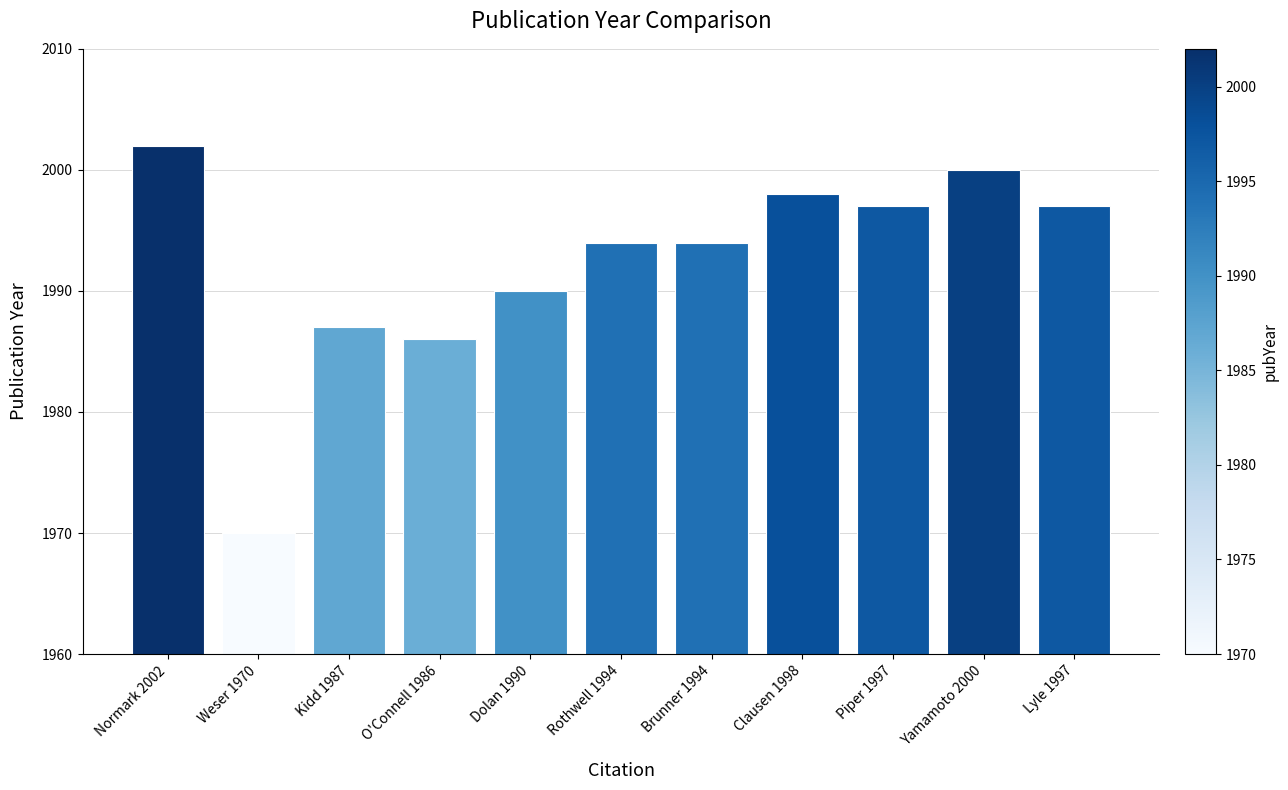

True or false: the data shows 1987 at Kidd 1987.

True